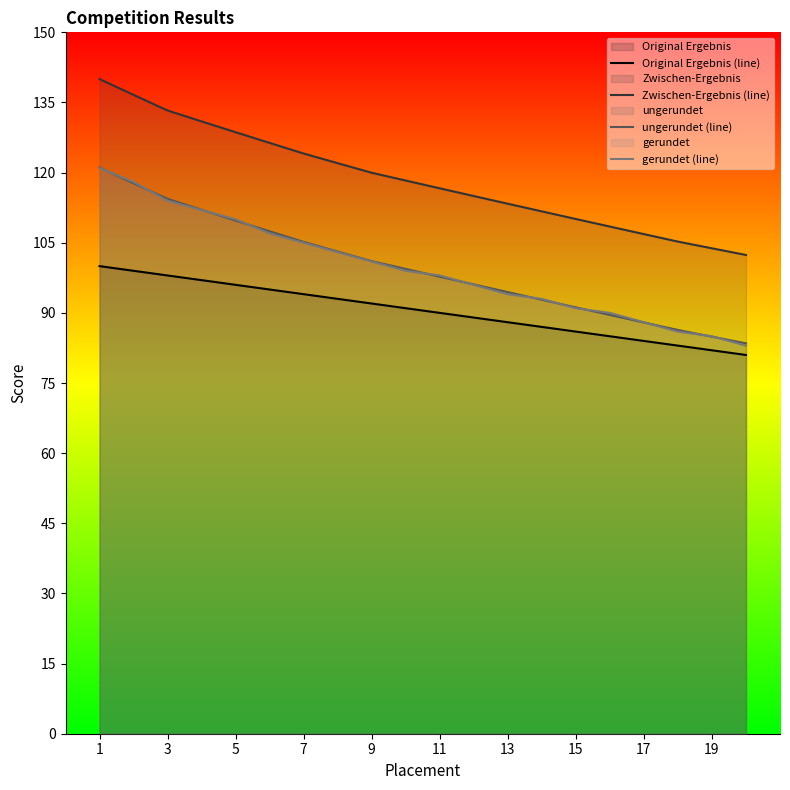

What is the minimum value for Zwischen-Ergebnis (line)?

102.4